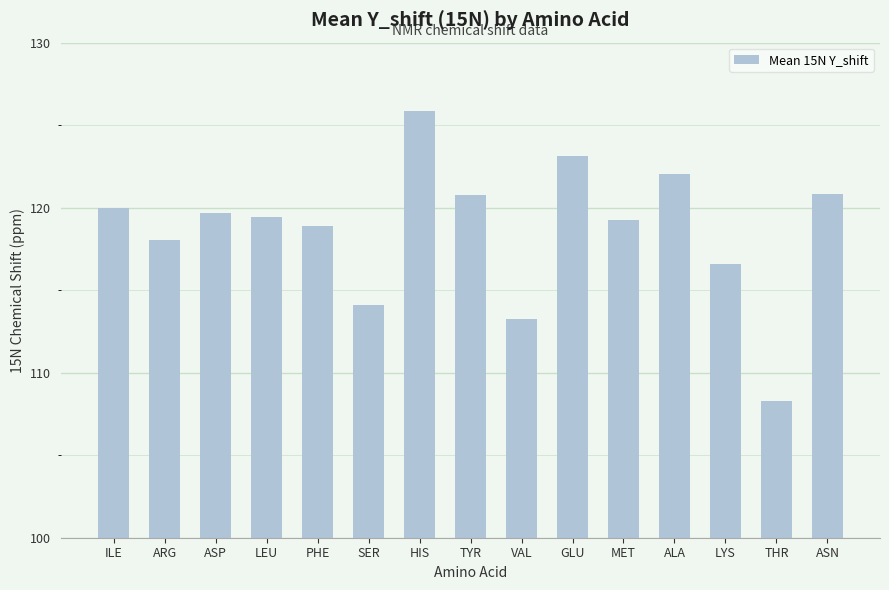

Which category has the lowest value across all series?

THR